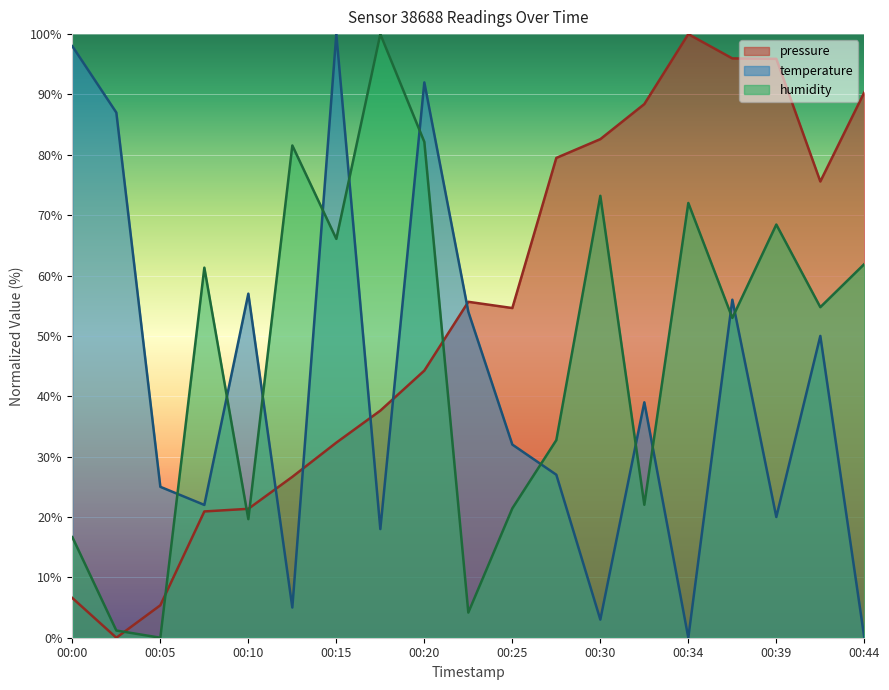

Reading right to left, transcribe all the data shown in this chart.

pressure: 90.4	75.6	95.9	96.0	100.0	88.4	82.6	79.5	54.6	55.7	44.3	37.6	32.3	26.7	21.4	20.9	5.4	0.0	6.6
temperature: 0.0	50.0	20.0	56.0	0.0	39.0	3.0	27.0	32.0	54.0	92.0	18.0	100.0	5.0	57.0	22.0	25.0	87.0	98.0
humidity: 61.9	54.8	68.5	53.0	72.0	22.0	73.2	32.7	21.4	4.2	82.1	100.0	66.1	81.5	19.6	61.3	0.0	1.2	16.7